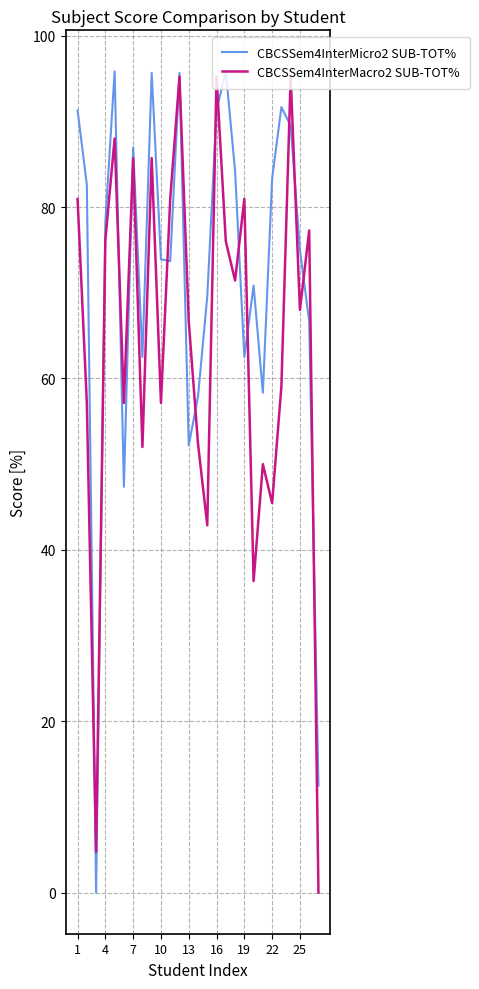

List the series in order of their overall mean, lowest first.

CBCSSem4InterMacro2 SUB-TOT%, CBCSSem4InterMicro2 SUB-TOT%